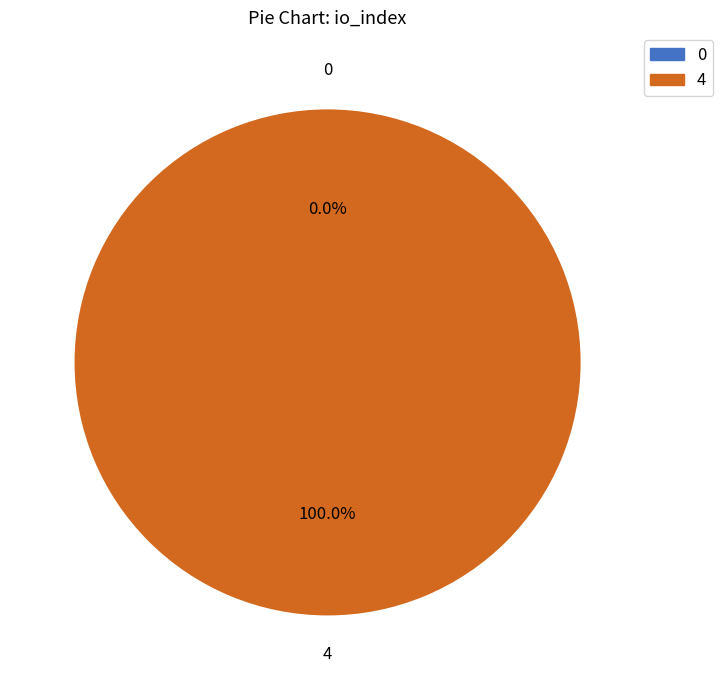

To the nearest percent, what is the difference between the 4 and 0 slice percentages?

100%